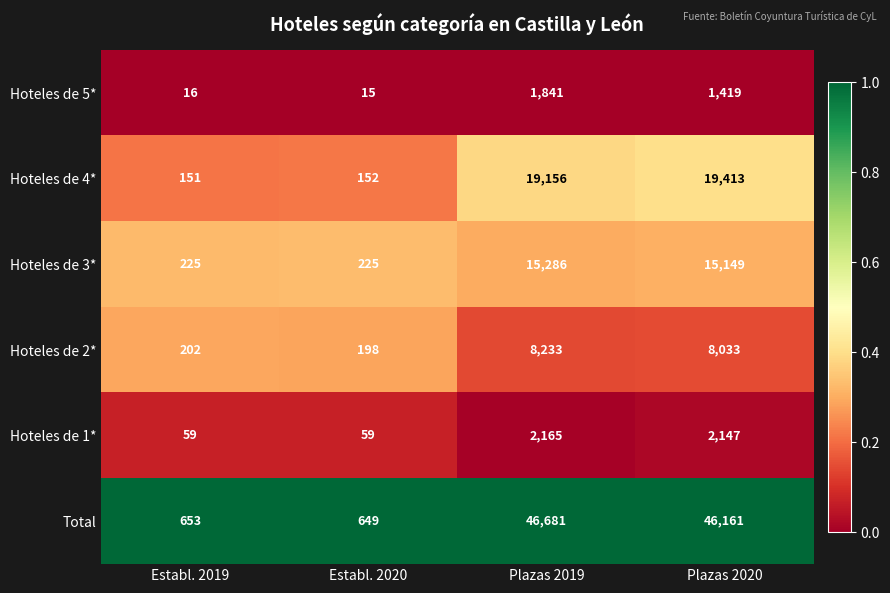

The Hoteles de 3* series shows 350 at Establ. 2020. True or false?

False